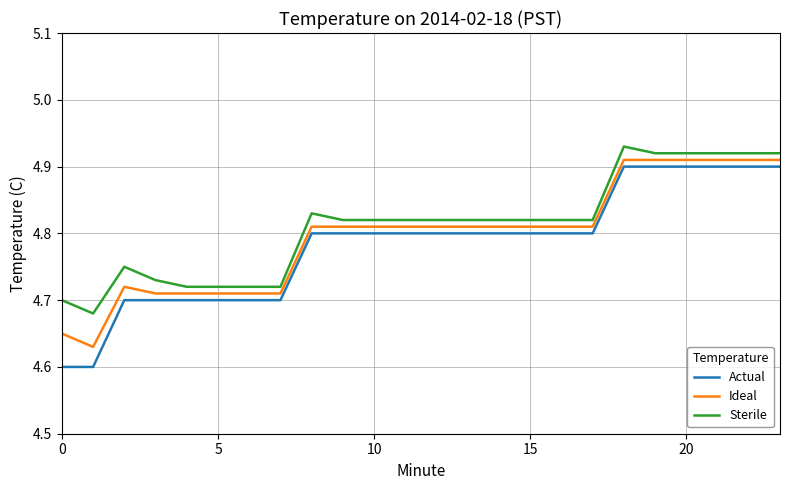

True or false: Sterile and Actual cross at least once.

False